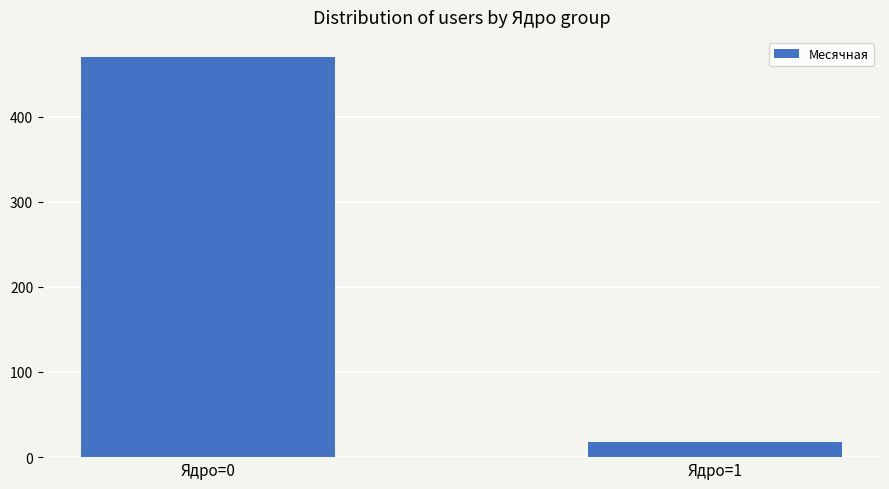

What is the change in value from Ядро=0 to Ядро=1?

-452